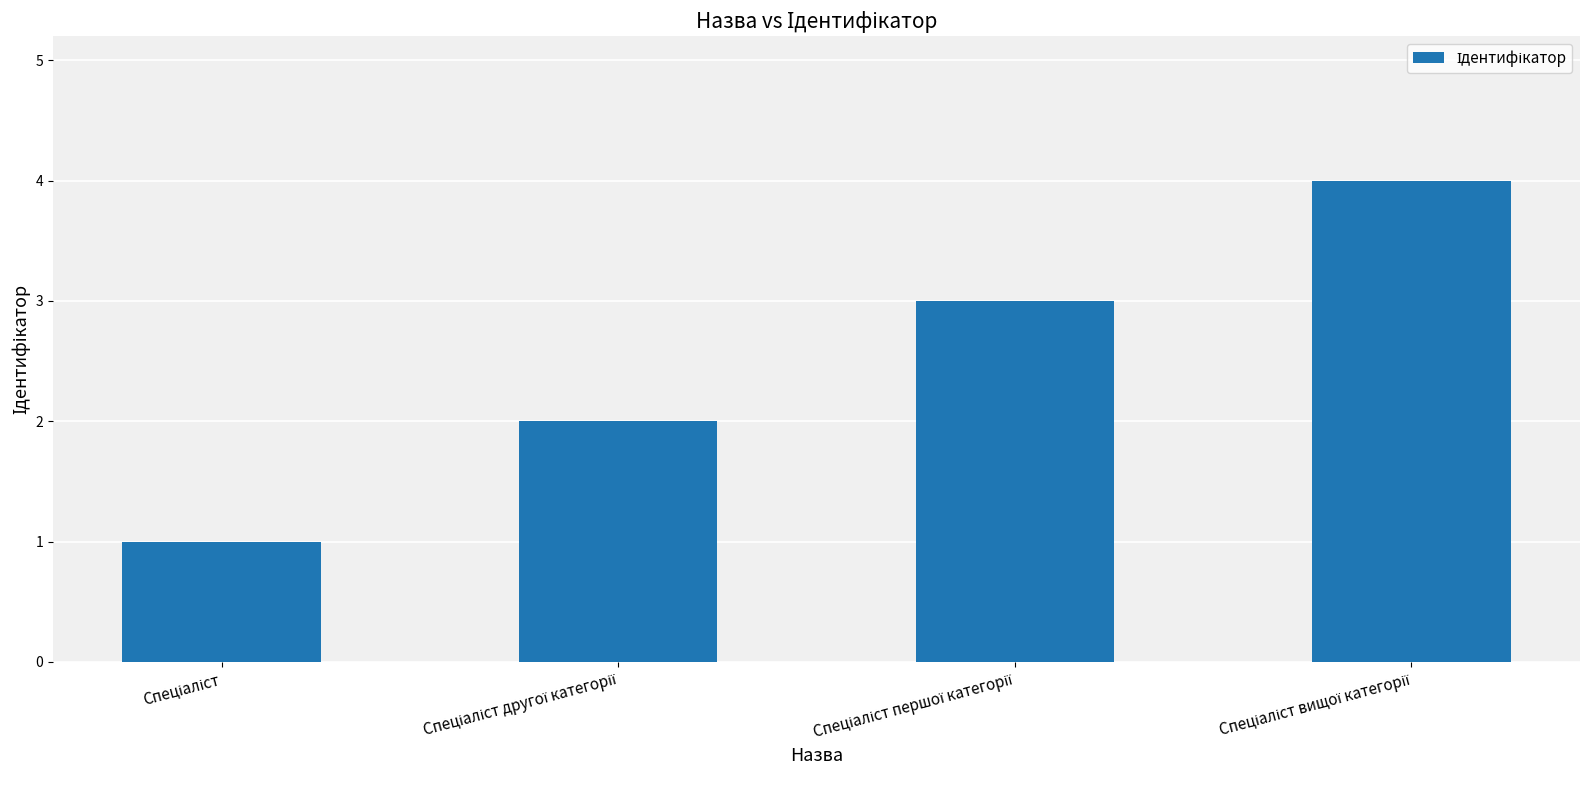

What is the difference between the maximum and minimum values?

3